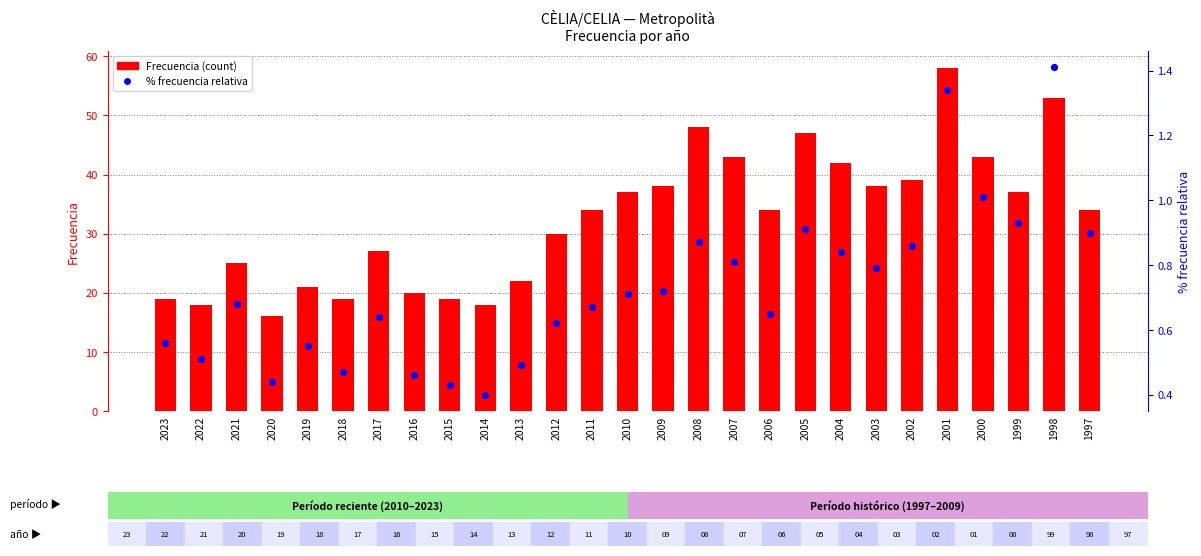

Which series has the largest total across all categories?

Frecuencia (count)